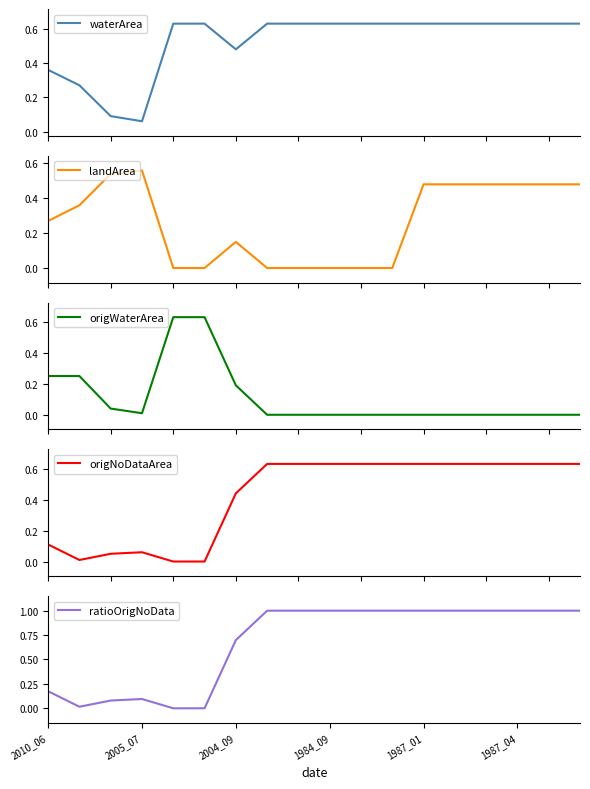

What are all the series names shown in the legend?

waterArea, landArea, origWaterArea, origNoDataArea, ratioOrigNoData